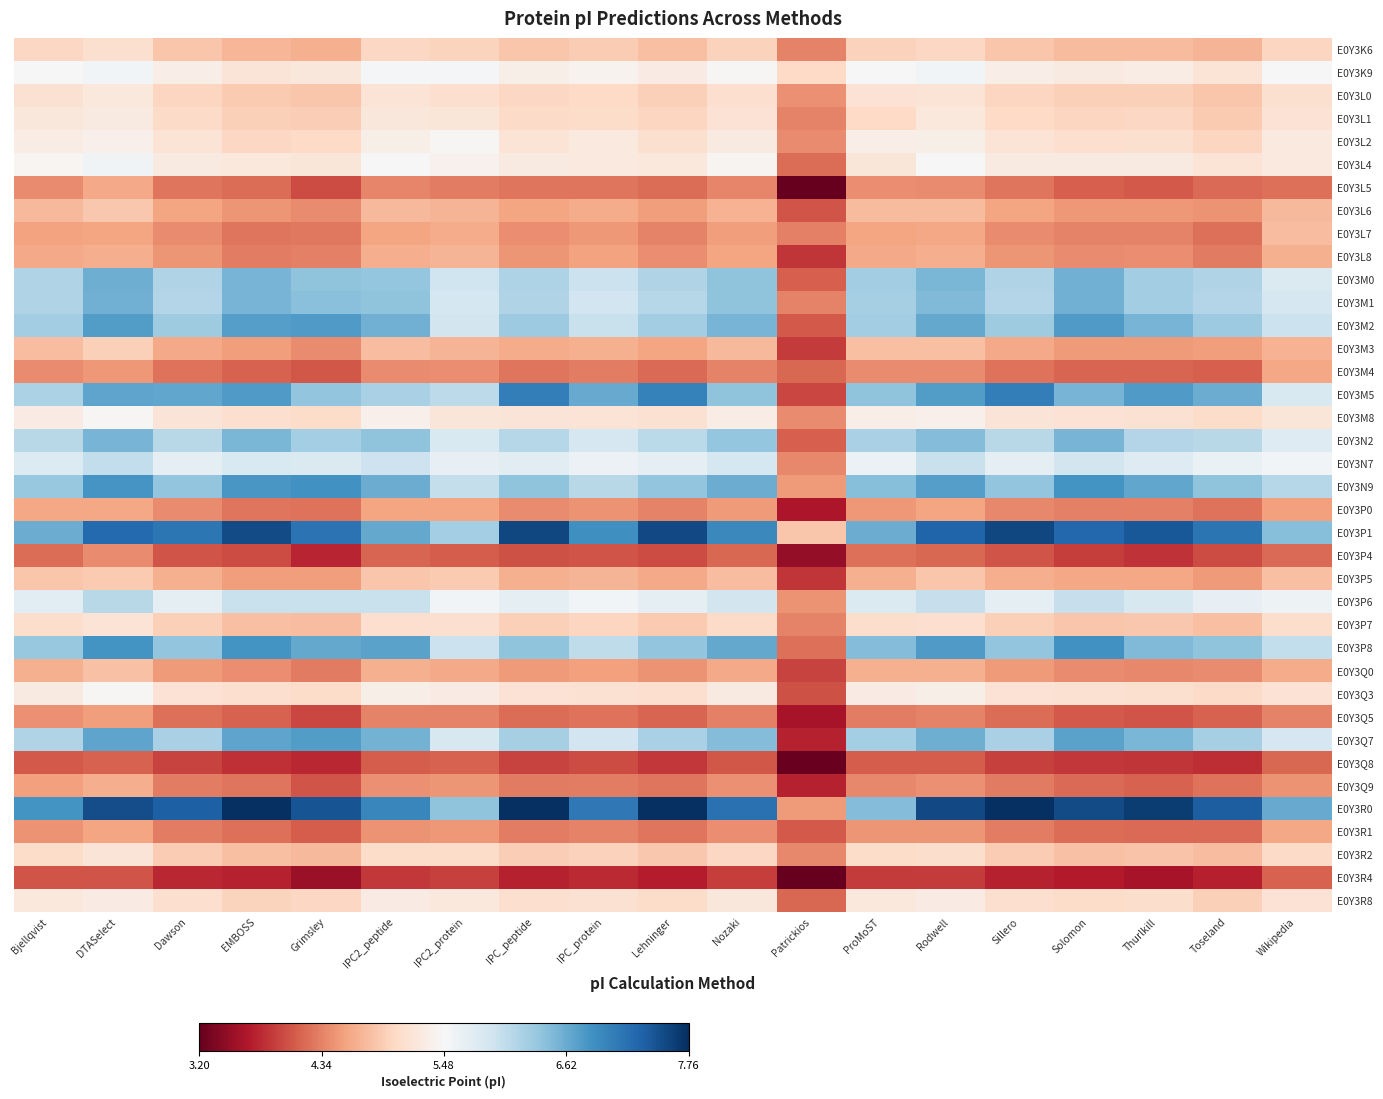

How many categories are shown in the chart?

19